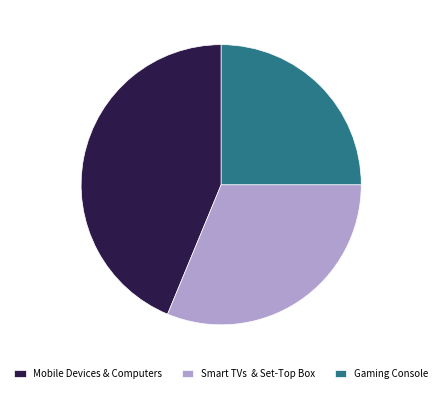

Which category has the smallest portion of the pie?

Gaming Console